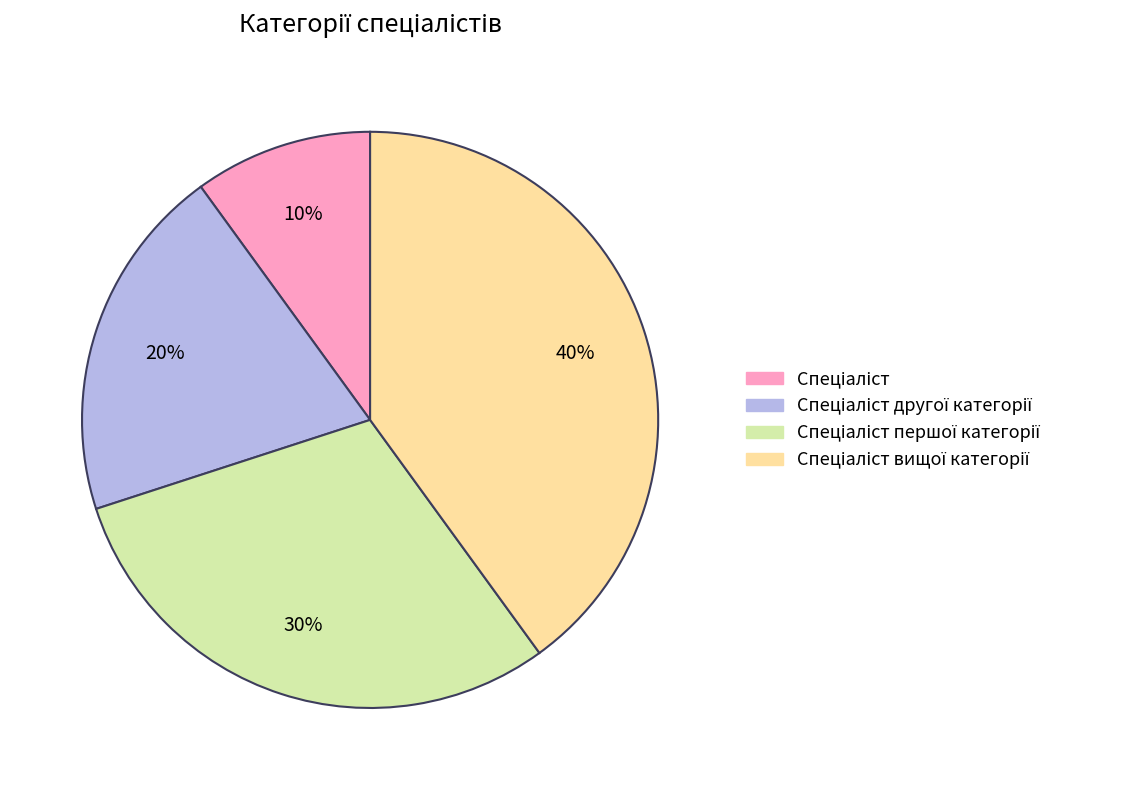

Is there a majority slice in this chart?

No